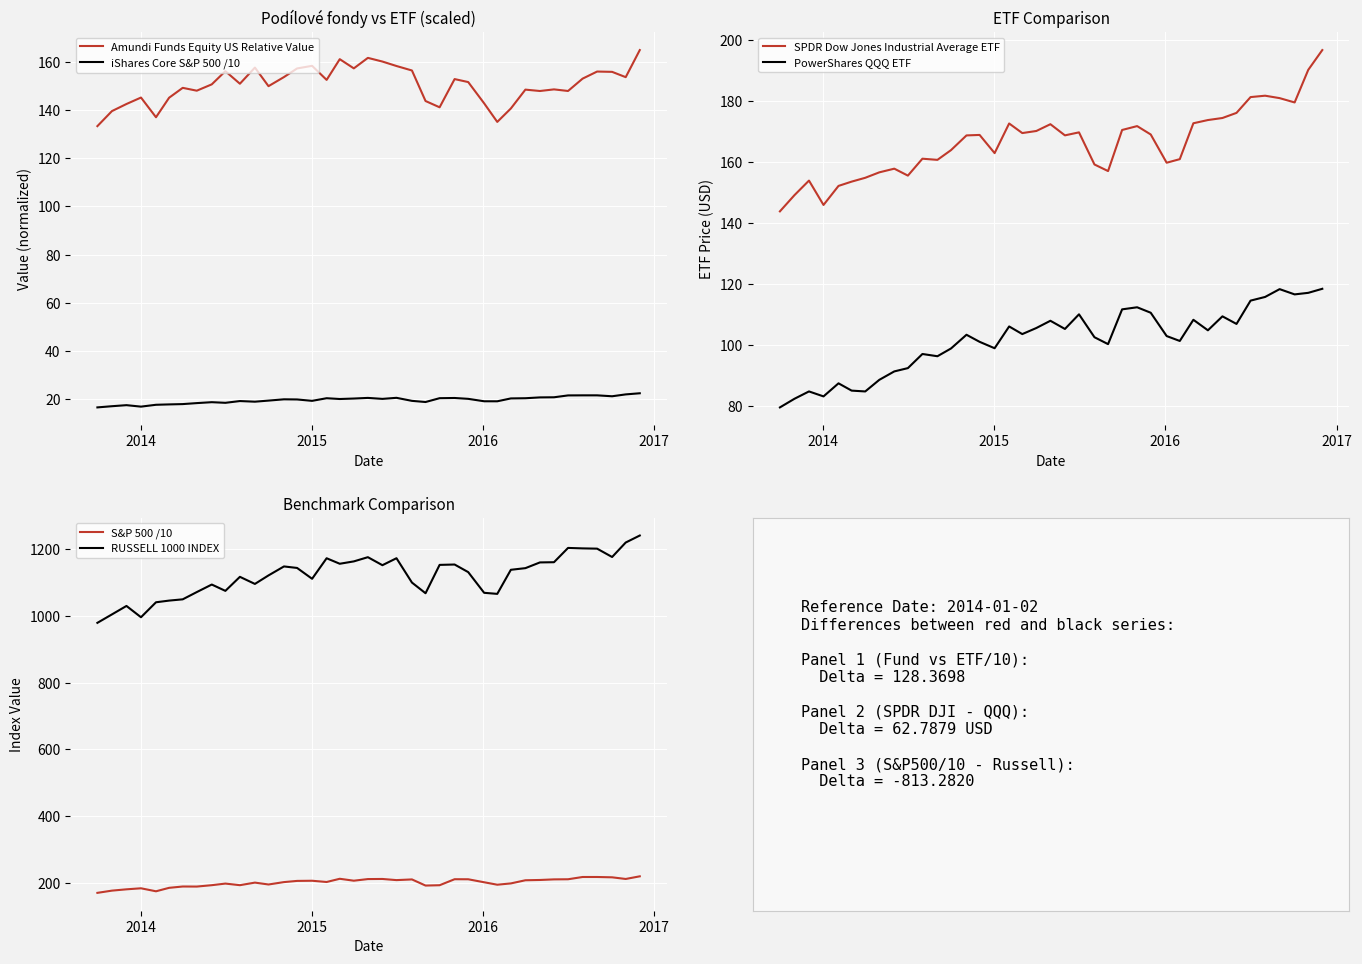

Reading left to right, transcribe all the data shown in this chart.

Amundi Funds Equity US Relative Value: 133.3	139.6	142.5	145.2	137.0	145.2	149.2	148.1	150.7	156.2	151.0	157.7	149.9	153.7	157.3	158.4	152.6	161.2	157.3	161.7	160.2	158.3	156.5	143.8	141.2	152.9	151.7	142.8	135.1	140.7	148.5	147.9	148.6	147.9	153.1	156.0	155.9	153.7	164.9
iShares Core S&P 500 /10: 16.5	17.0	17.5	16.9	17.6	17.8	17.9	18.3	18.7	18.4	19.2	18.9	19.4	19.9	19.8	19.3	20.3	20.0	20.2	20.5	20.1	20.5	19.2	18.8	20.4	20.4	20.1	19.1	19.1	20.3	20.3	20.7	20.7	21.5	21.5	21.5	21.2	21.9	22.4
SPDR Dow Jones Industrial Average ETF: 143.9	149.2	154.0	146.0	152.2	153.6	154.9	156.7	157.9	155.6	161.2	160.8	164.0	168.8	168.9	163.0	172.7	169.6	170.2	172.5	168.8	169.8	159.3	157.1	170.6	171.8	169.1	159.8	161.0	172.8	173.8	174.5	176.2	181.4	181.8	181.0	179.6	190.3	196.8
PowerShares QQQ ETF: 79.6	82.4	84.8	83.2	87.5	85.1	84.8	88.6	91.4	92.5	97.1	96.4	98.9	103.4	101.1	99.0	106.1	103.6	105.6	108.0	105.3	110.1	102.6	100.3	111.7	112.4	110.6	103.0	101.4	108.3	104.9	109.4	107.0	114.6	115.8	118.4	116.6	117.2	118.5
S&P 500 /10: 169.5	176.2	180.1	183.2	174.2	184.6	188.6	188.4	192.5	197.3	192.5	200.2	194.6	201.8	205.3	205.8	202.1	211.7	206.0	210.8	211.2	207.7	209.8	191.4	192.4	210.4	210.3	201.3	193.9	197.8	207.3	208.1	209.9	210.3	217.1	217.1	216.1	211.2	219.1
RUSSELL 1000 INDEX: 979.7	1005.0	1030.4	996.5	1041.4	1046.4	1050.2	1072.0	1094.6	1075.6	1117.7	1096.4	1122.0	1148.9	1144.4	1111.8	1173.5	1156.9	1164.0	1176.7	1152.6	1173.6	1100.5	1068.5	1153.6	1154.7	1131.9	1069.8	1066.6	1138.8	1143.8	1160.9	1161.6	1204.4	1203.1	1202.2	1177.2	1220.7	1241.7